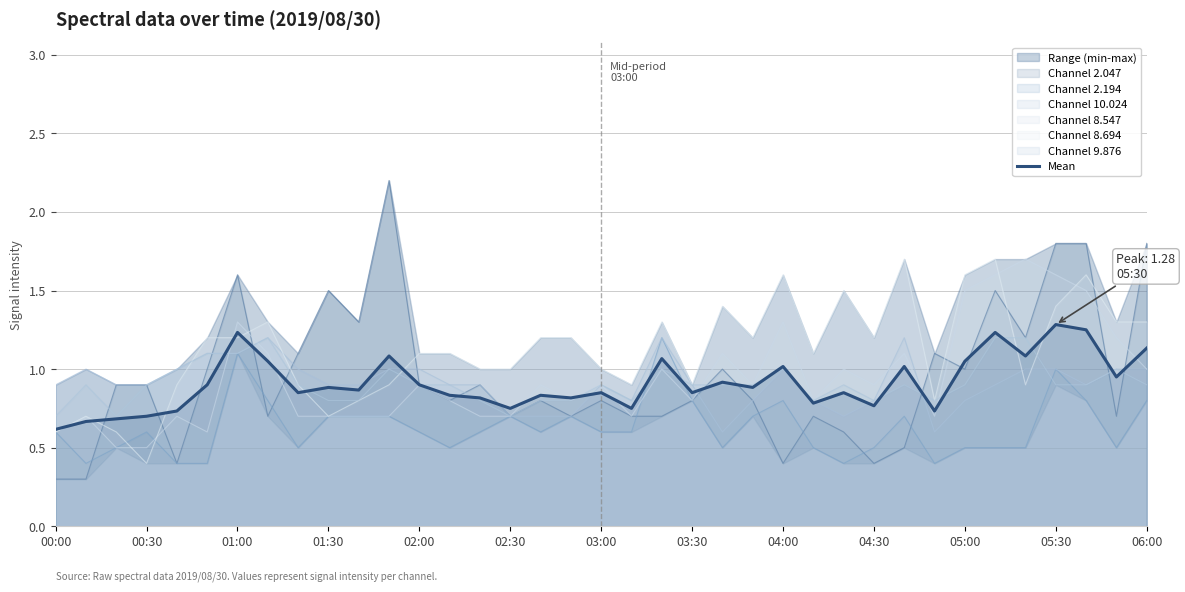

How many categories are shown in the chart?

37